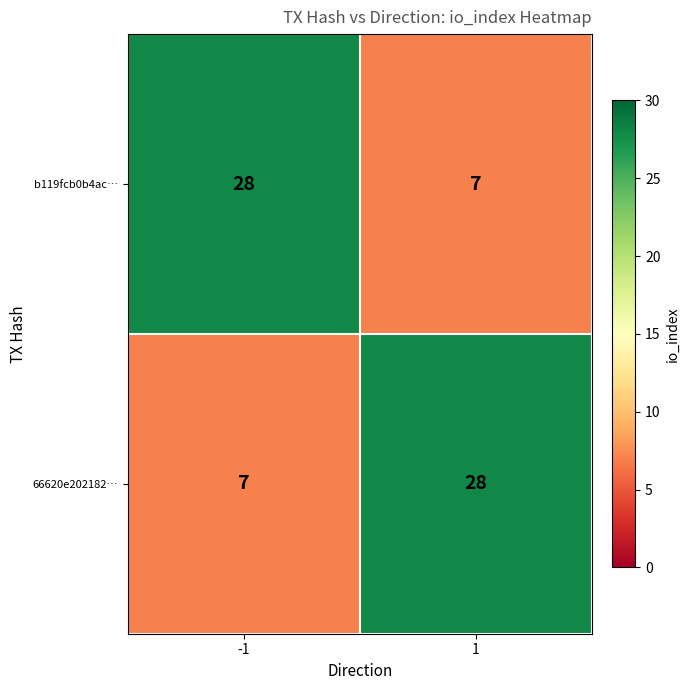

What is the average value of the b119fcb0b4ac… series?

18